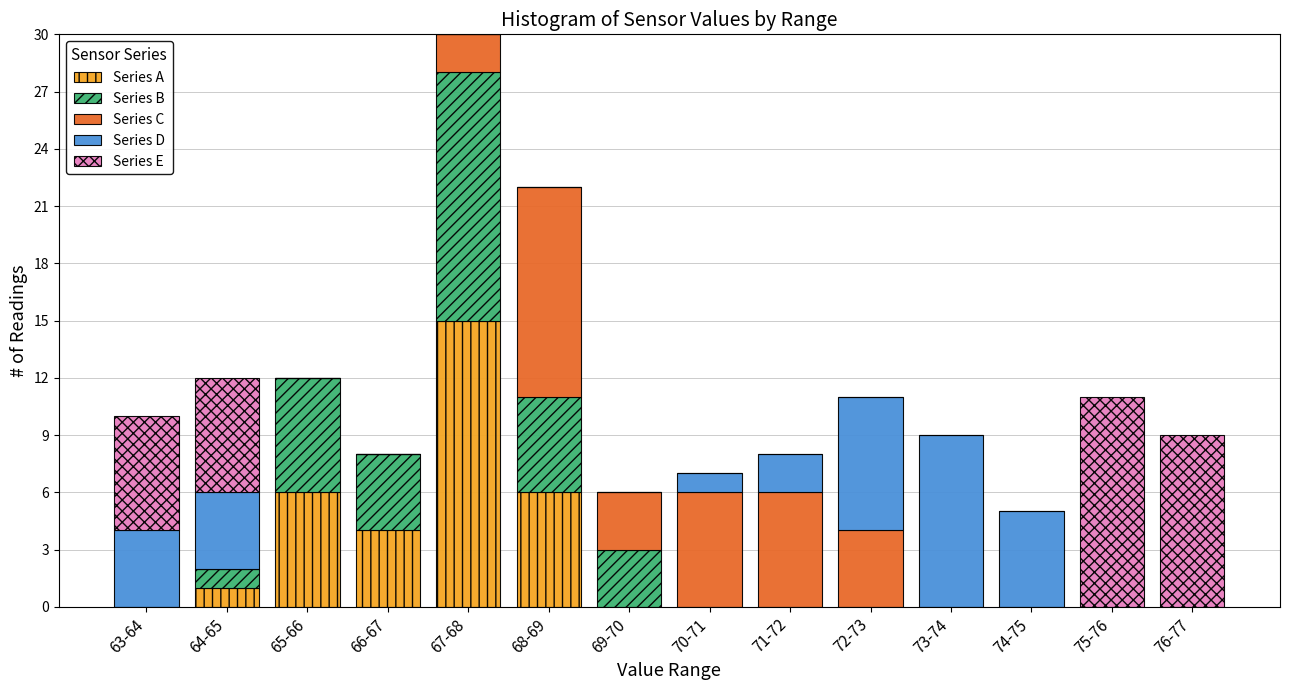

Is it true that Series A equals 6 at 68-69?

True